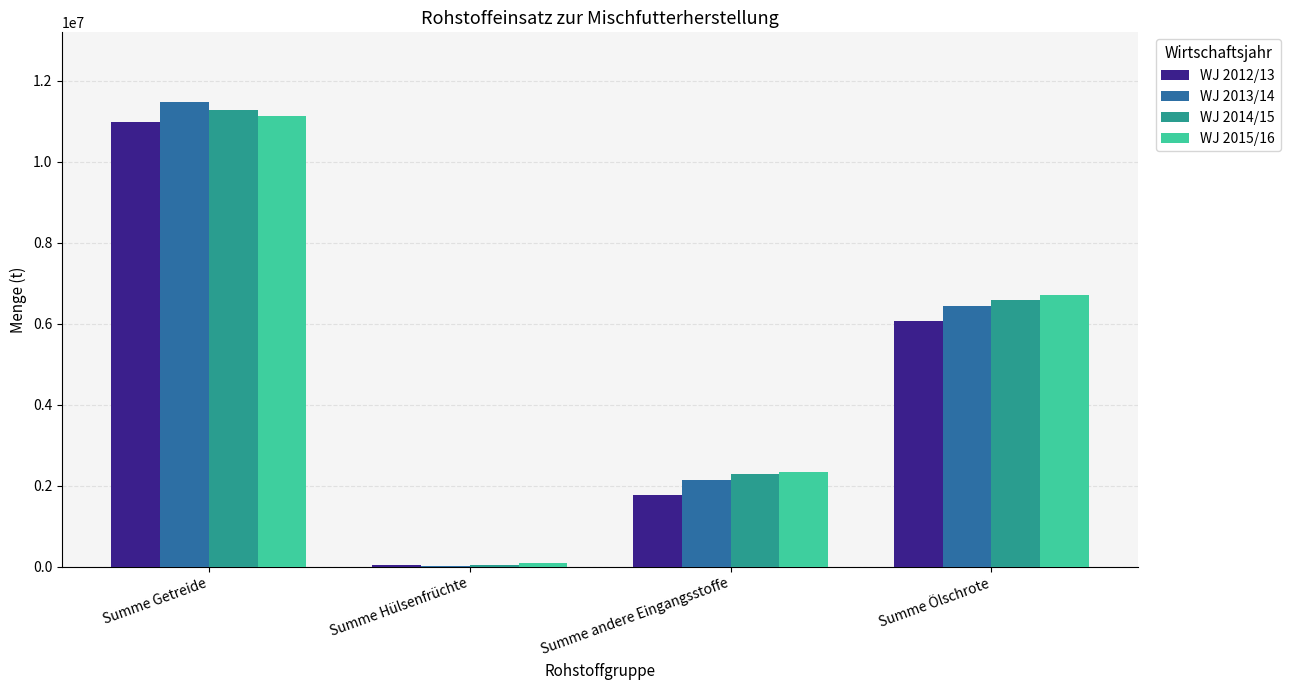

Reading left to right, what are all the values shown in this chart?

WJ 2012/13: 10987955	37249	1775320	6055049
WJ 2013/14: 11469288	29059	2153405	6446817
WJ 2014/15: 11275685	38106	2288529	6574349
WJ 2015/16: 11121193	87708	2345069	6715656